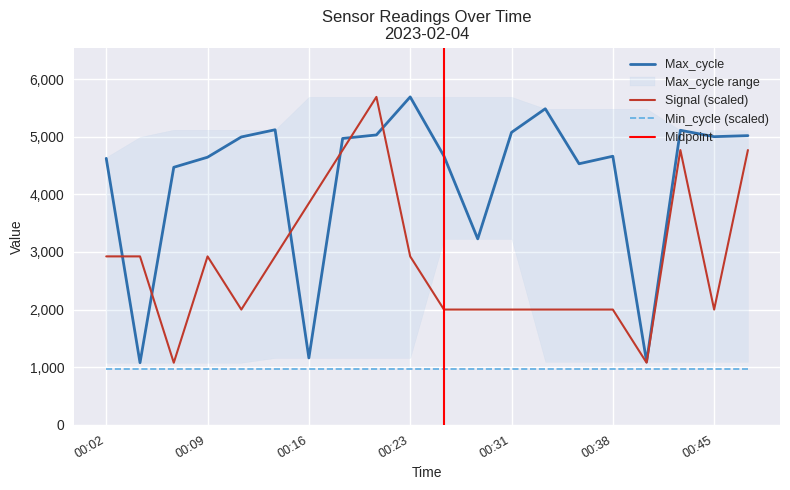

Reading right to left, what are all the values shown in this chart?

Max_cycle: 5022.0	5004.0	5115.0	1093.0	4664.0	4533.0	5489.0	5078.0	3228.0	4666.0	5695.0	5034.0	4973.0	1159.0	5124.0	4999.0	4647.0	4472.0	1076.0	4627.0
Signal: 4771.2	1999.8	4771.2	1076.0	1999.8	1999.8	1999.8	1999.8	1999.8	1999.8	2923.6	5695.0	4771.2	3847.4	2923.6	1999.8	2923.6	1076.0	2923.6	2923.6